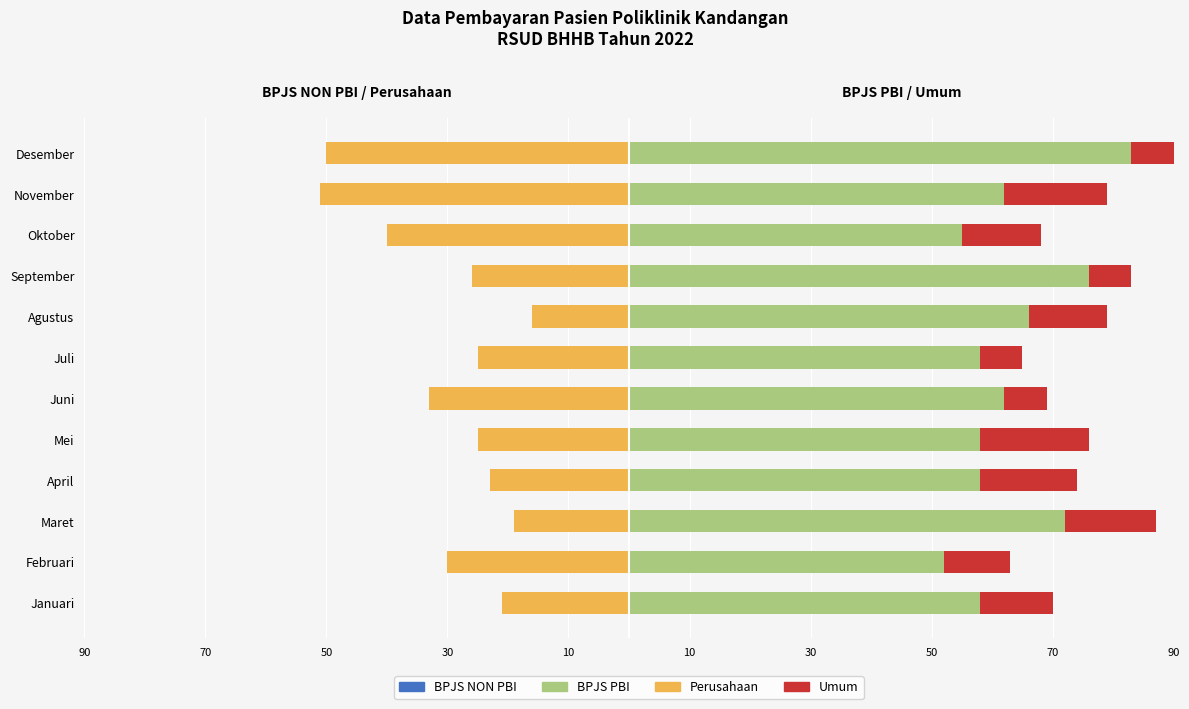

How many values in the Perusahaan series exceed -25?

4